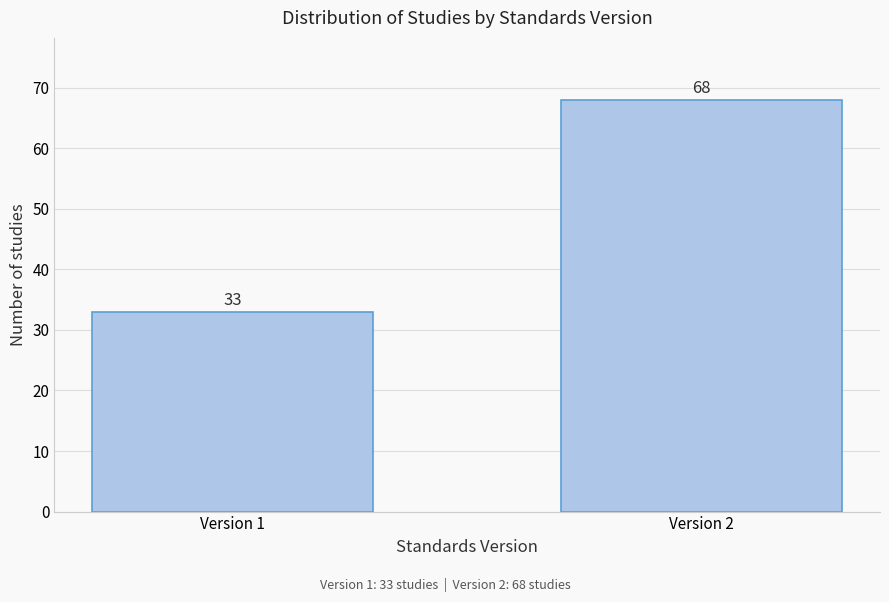

Reading right to left, transcribe all the data shown in this chart.

68	33